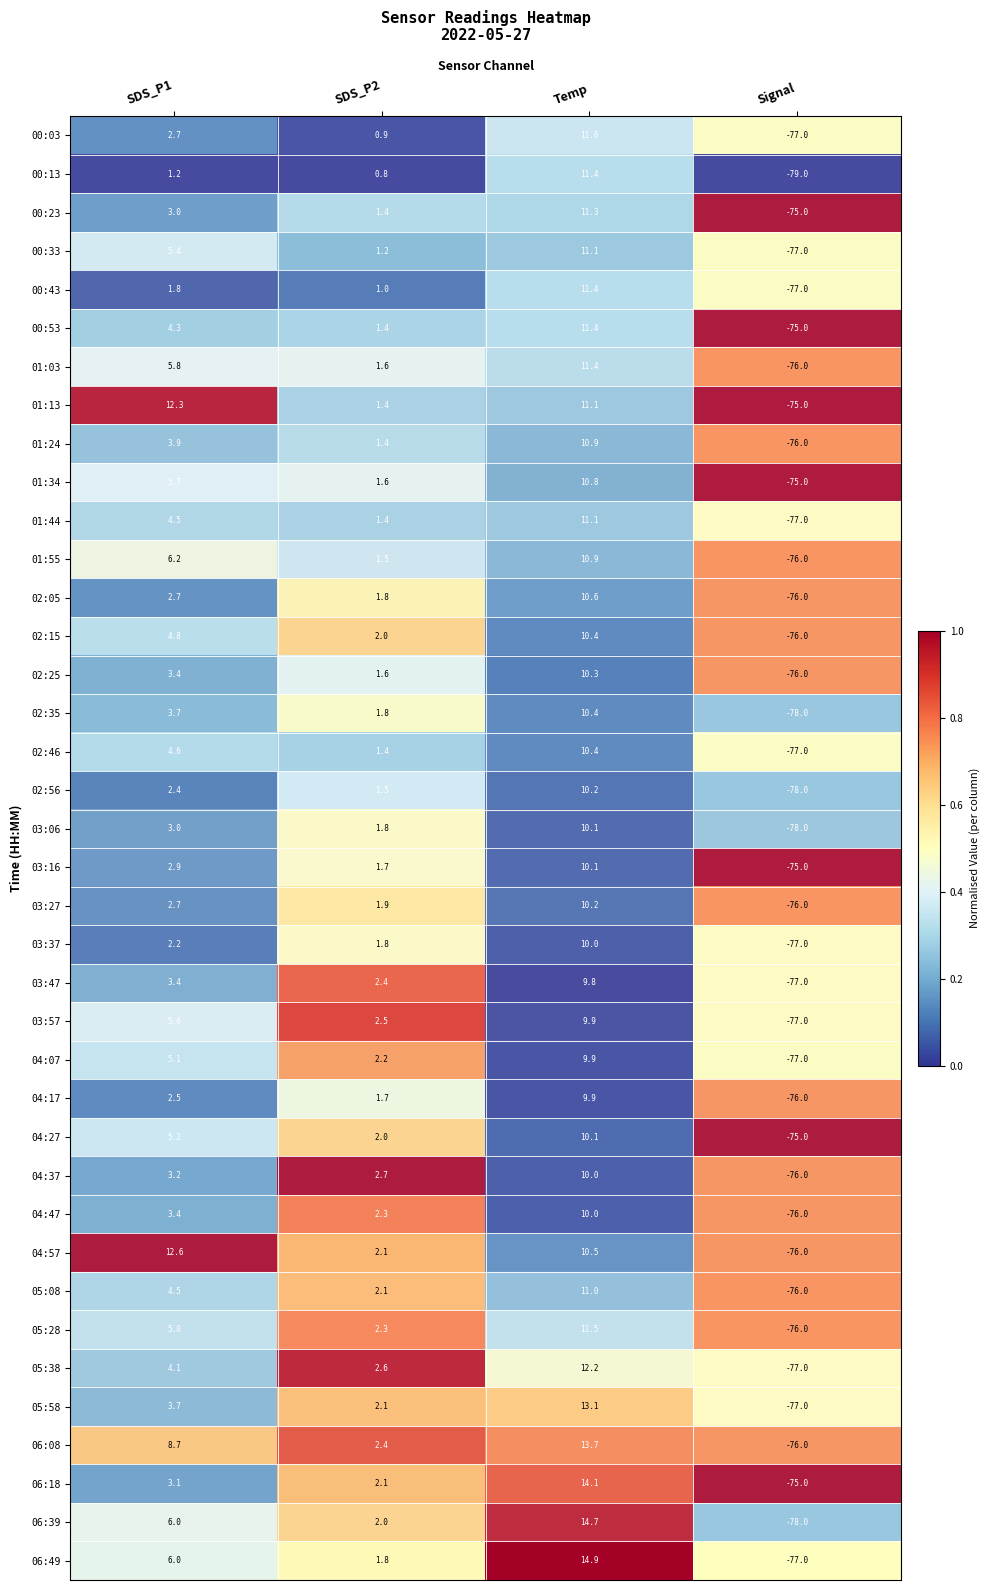

What is the approximate value of 01:03 at SDS_P1?

5.8